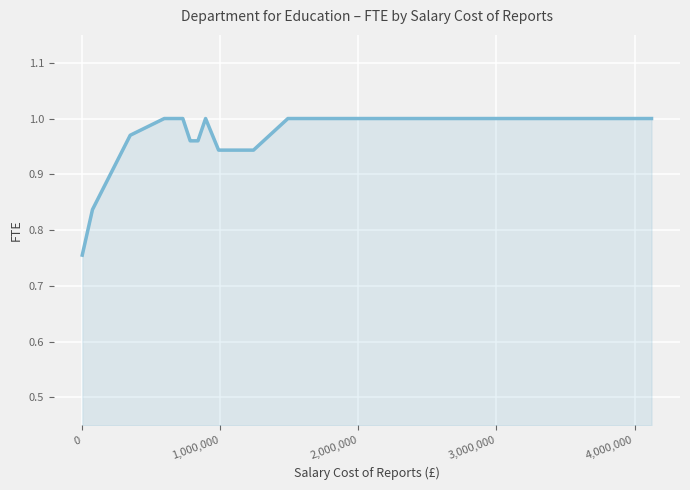

Is this an area chart (filled region under the line)?

Yes